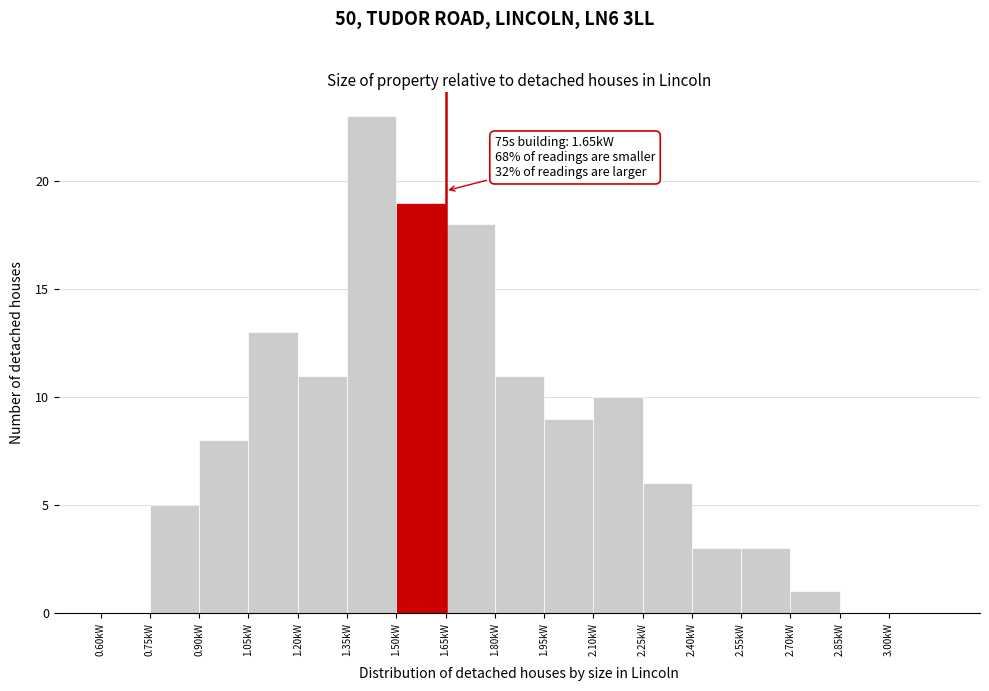

Which range on the x-axis has the tallest bar?

1.35 to 1.50